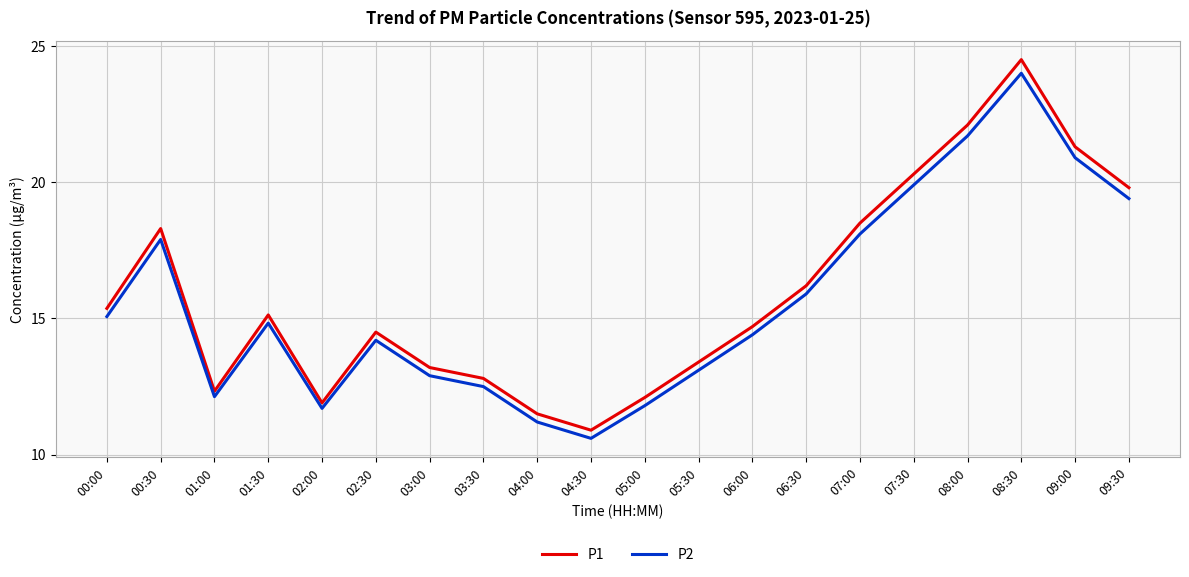

At which category is the sum across all series the highest?

08:30